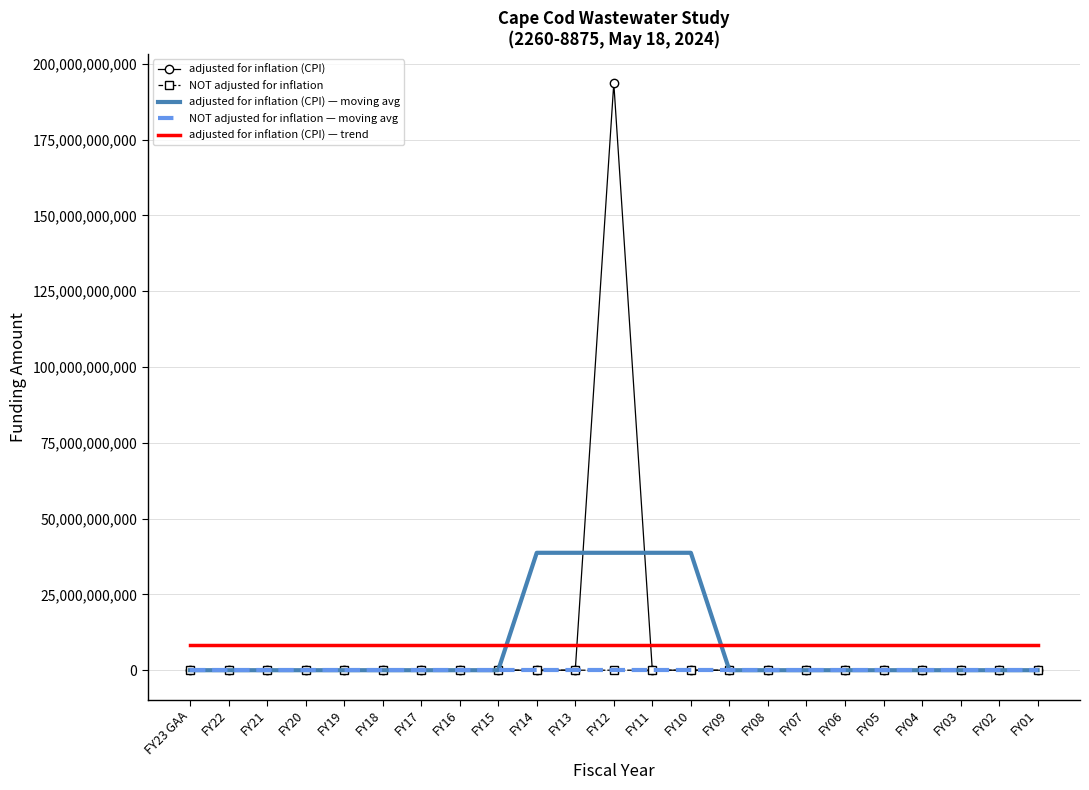

Which series has the largest range (max minus min)?

adjusted for inflation (CPI)